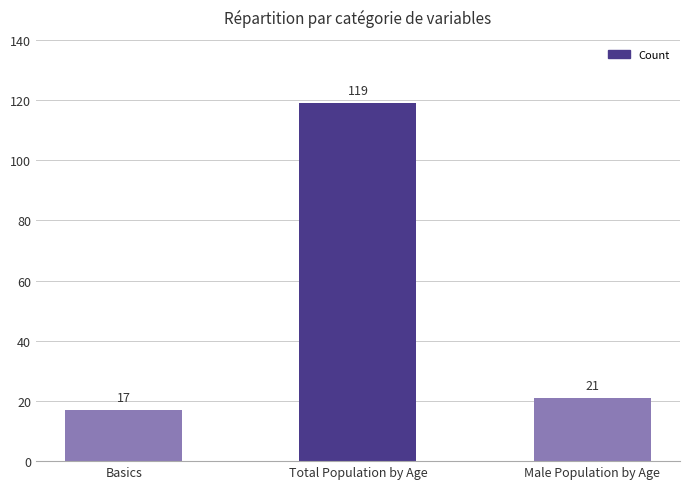

List the labels in order of value, largest first.

Total Population by Age, Male Population by Age, Basics